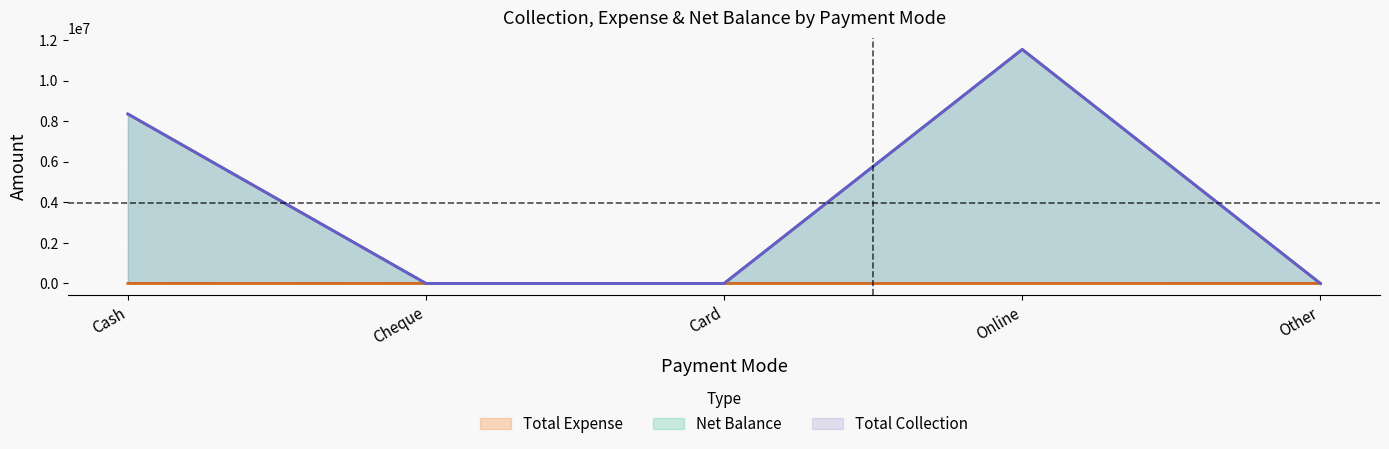

Which series has the widest spread of values?

Total Collection